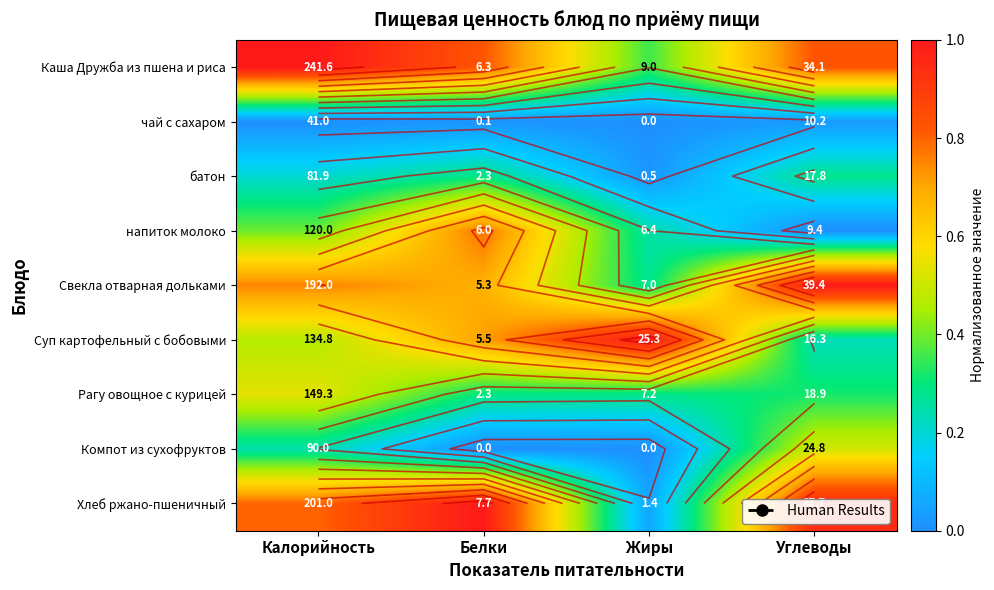

Is it true that Компот из сухофруктов equals 0.3 at Жиры?

False